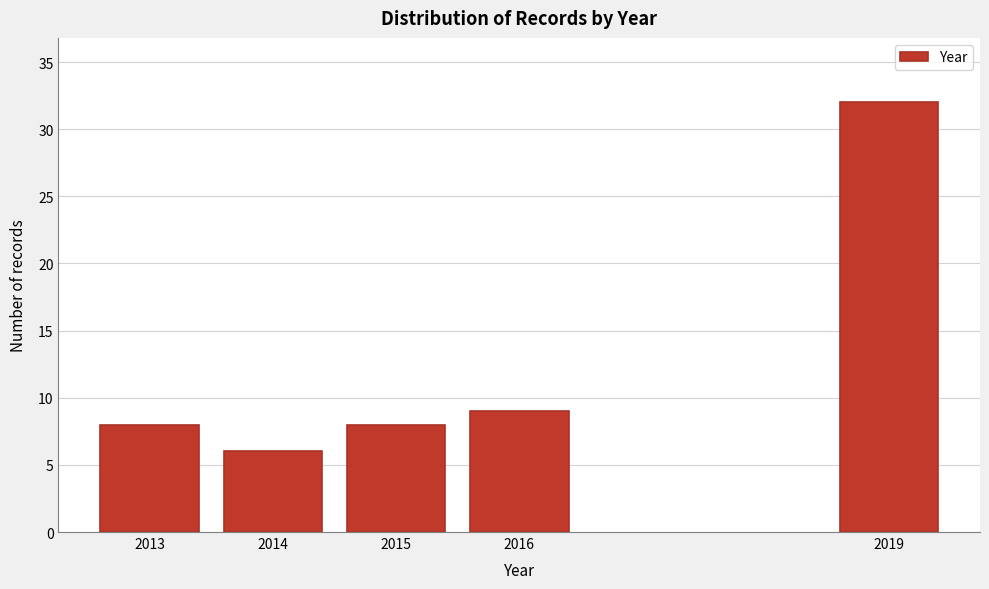

Reading left to right, what are all the values shown in this chart?

2013=8	2014=6	2015=8	2016=9	2019=32